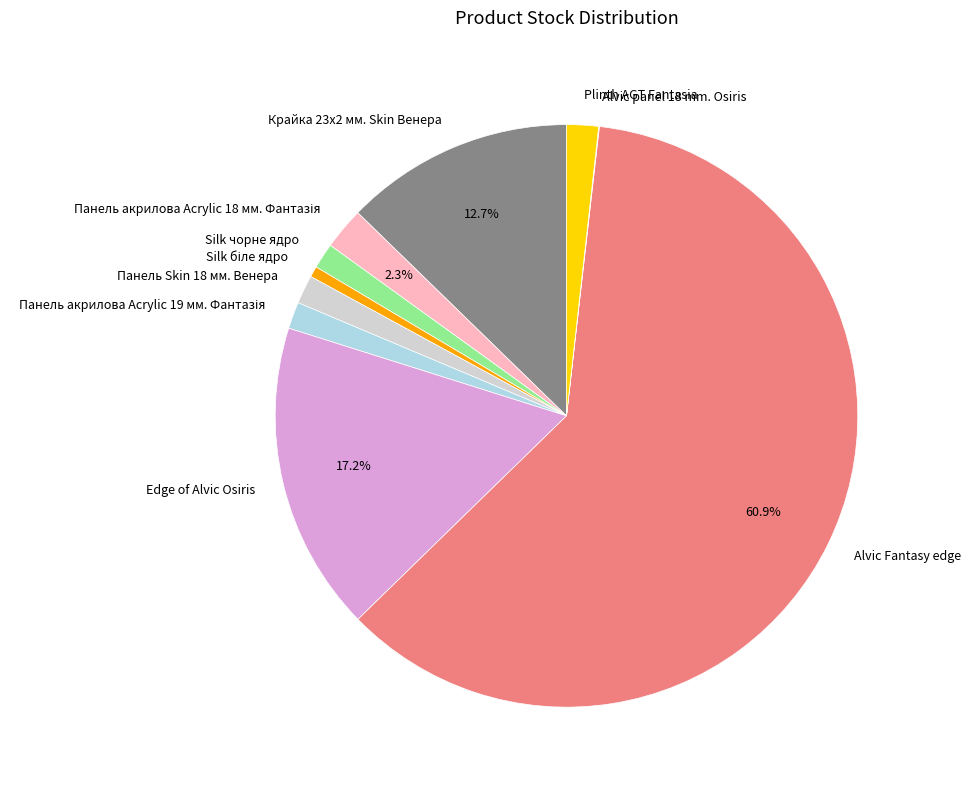

Which category has the biggest portion of the pie?

Alvic Fantasy edge